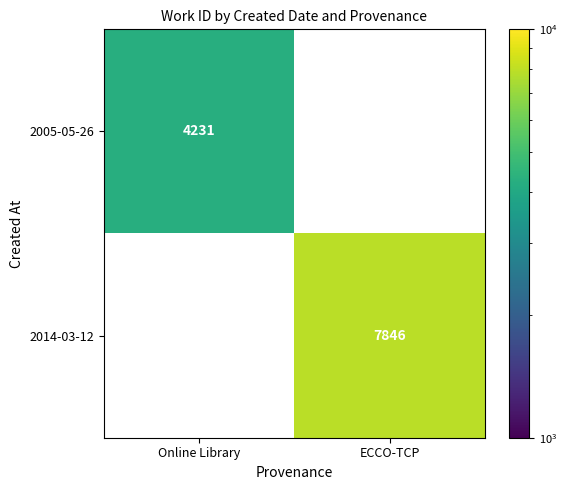

The value of 2005-05-26 at Online Library is 4231. True or false?

True